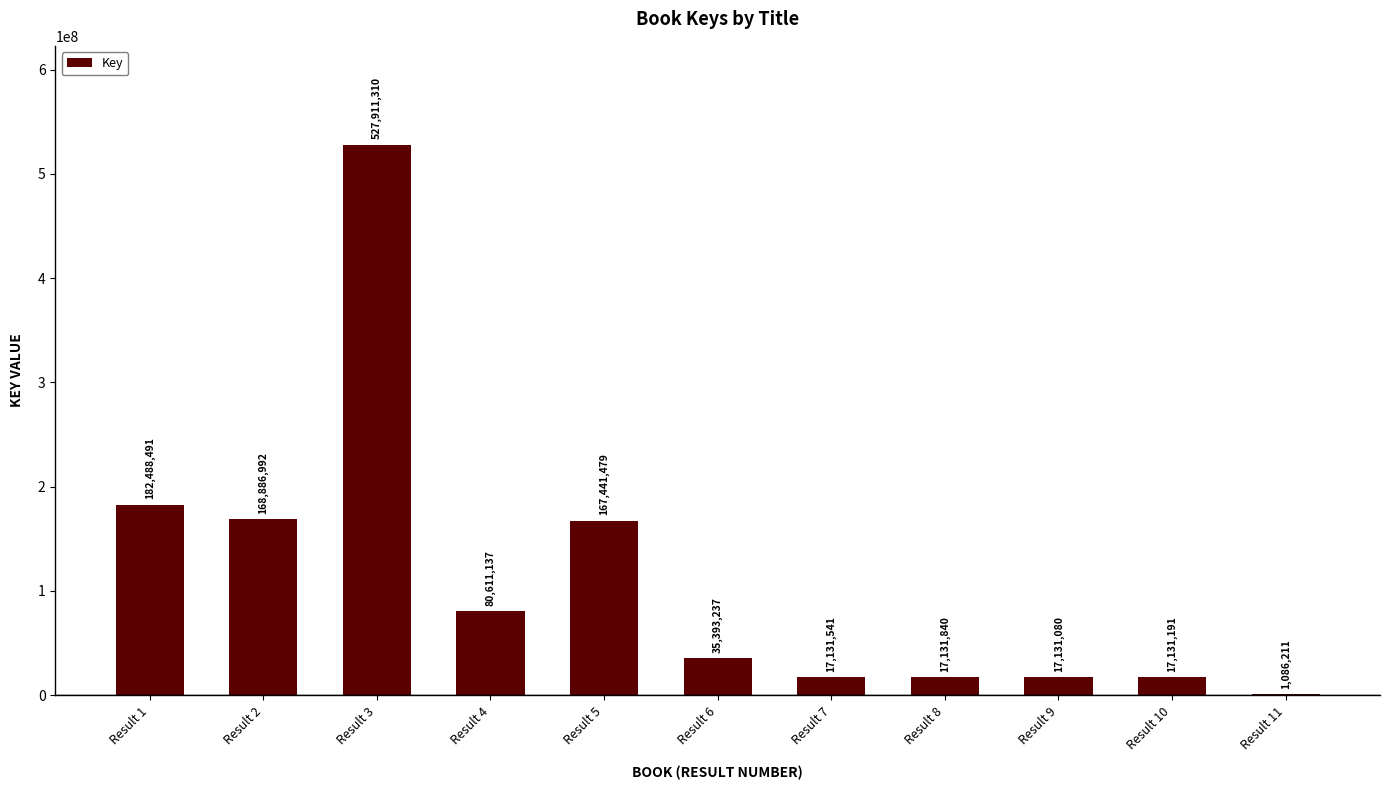

Reading left to right, extract all data points from this chart.

182488491	168886992	527911310	80611137	167441479	35393237	17131541	17131840	17131080	17131191	1086211